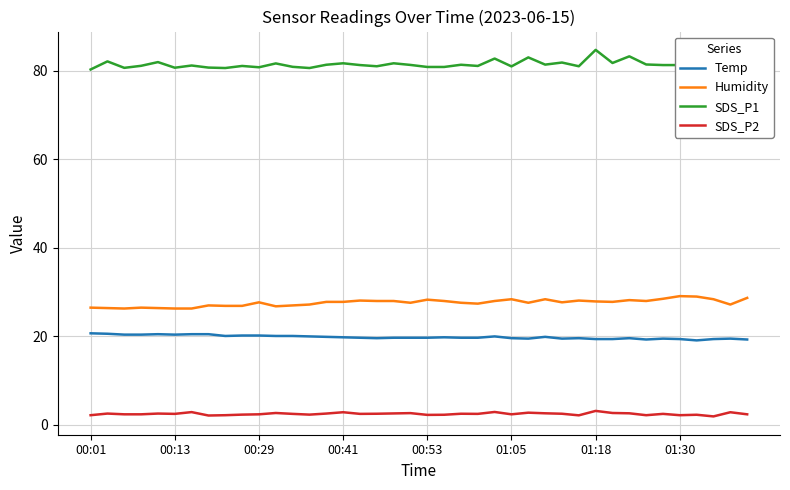

True or false: Temp has more than 1 points higher than both neighbors.

True